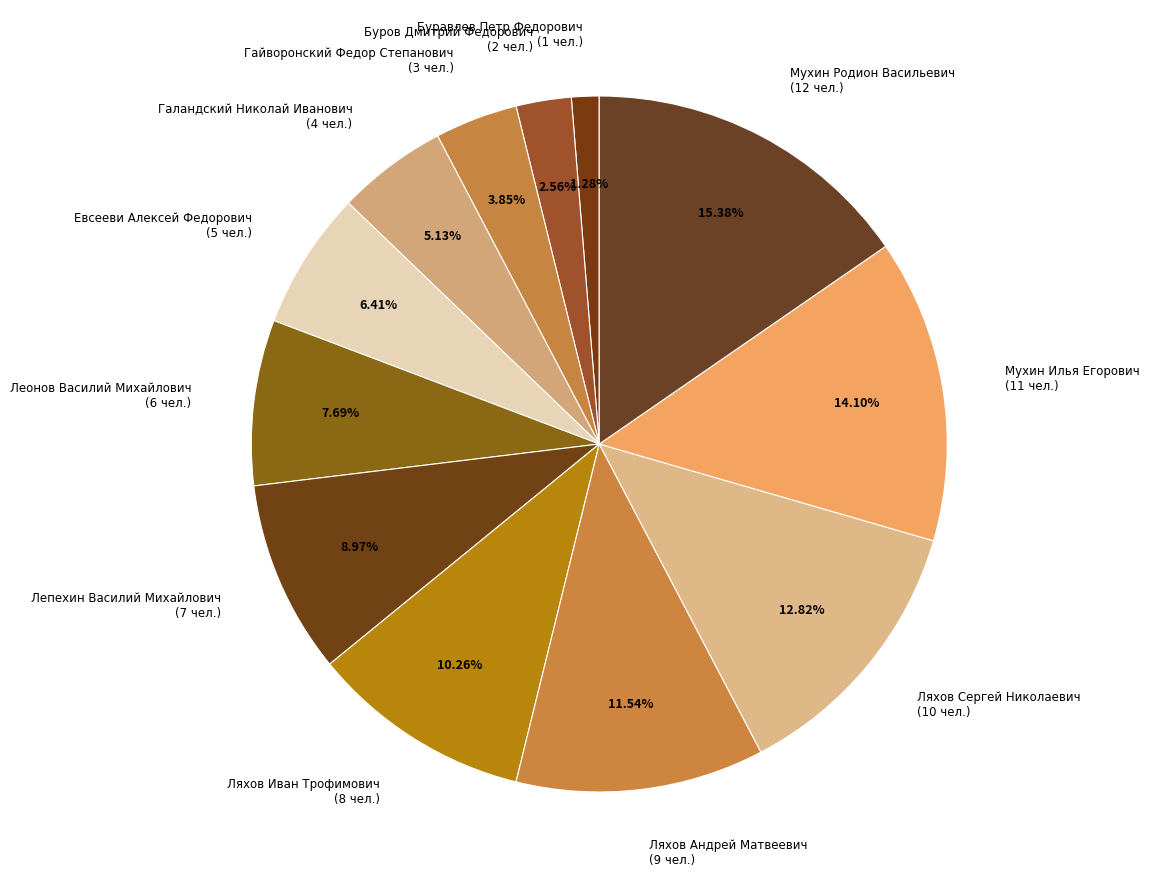

To the nearest percent, what percentage of the pie is Ляхов Андрей Матвеевич?

12%